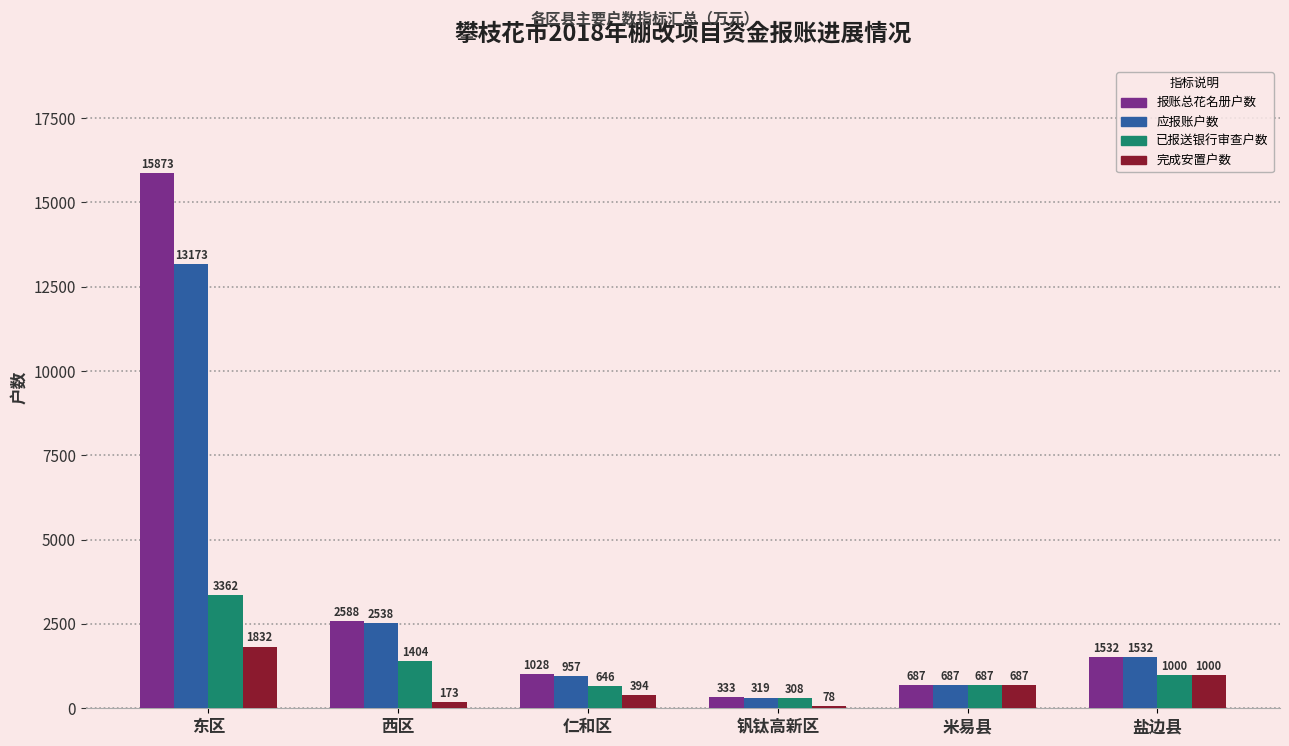

Is it true that 应报账户数 equals 957 at 仁和区?

True